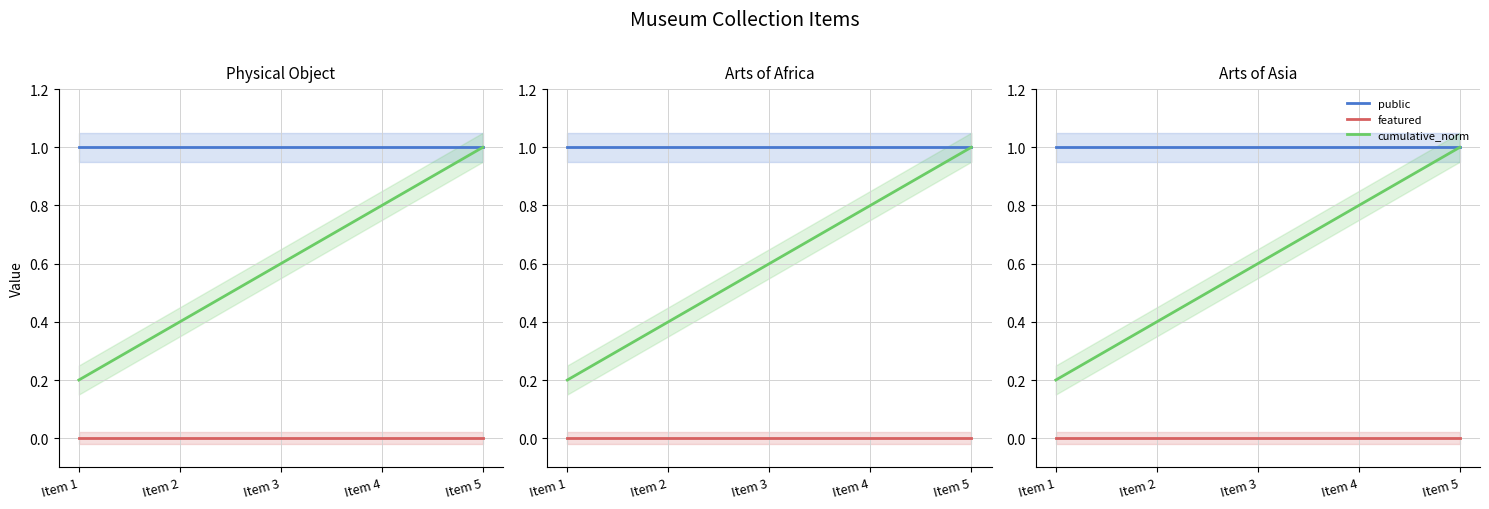

True or false: cumulative_norm and public cross at least once.

False